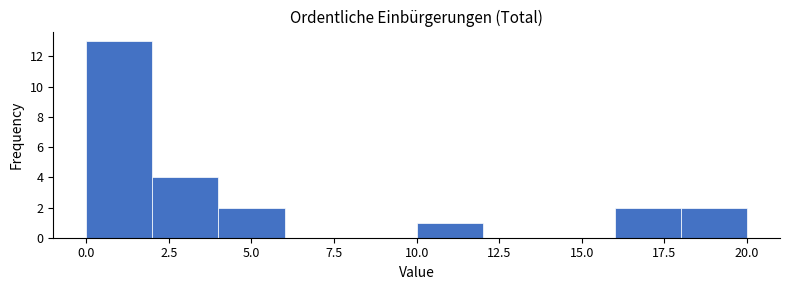

Reading left to right, list every bar in this chart as the range it spans on the x-axis followed by its height. The values are not printed on the chart, so give them approximately, as read against the axis.

0 to 2: 13
2 to 4: 4
4 to 6: 2
6 to 8: 0
8 to 10: 0
10 to 12: 1
12 to 14: 0
14 to 16: 0
16 to 18: 2
18 to 20: 2